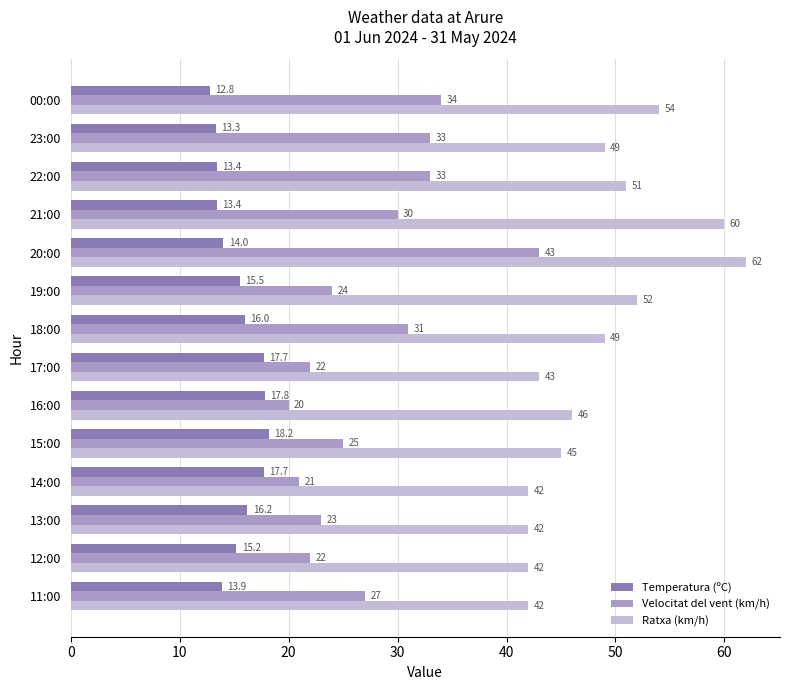

Is it true that Ratxa (km/h) equals 23.2 at 14:00?

False